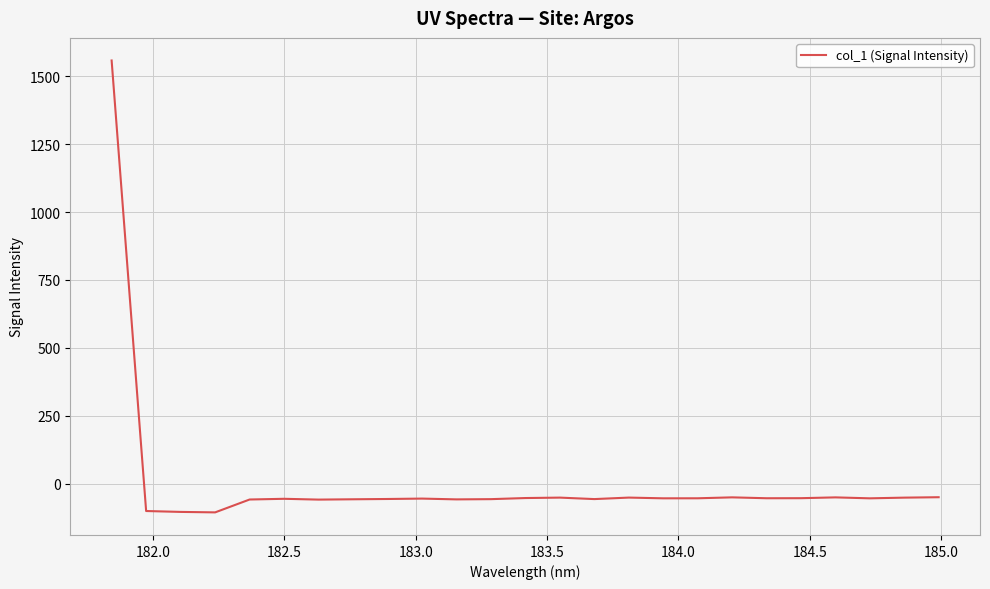

What is the smallest value displayed?

-105.9